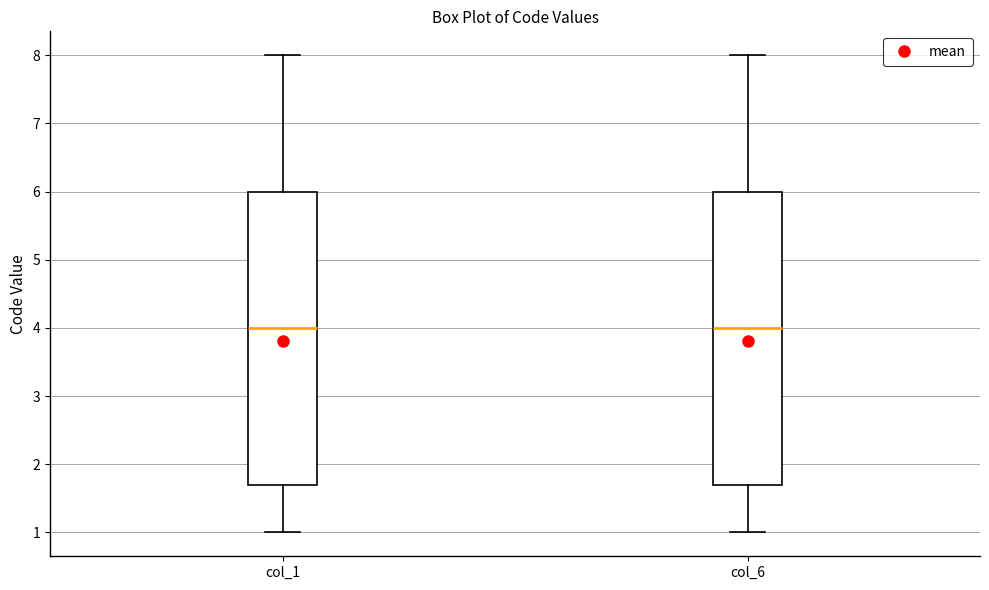

Reading left to right, read every box against the y-axis: the position of its median line, the range the box covers, and the ends of its whiskers. The values are not printed on the chart, so give them approximately, as read against the axis.

col_1: median 4.0, box 1.7 to 6.0, whiskers 1.0 to 8.0
col_6: median 4.0, box 1.7 to 6.0, whiskers 1.0 to 8.0